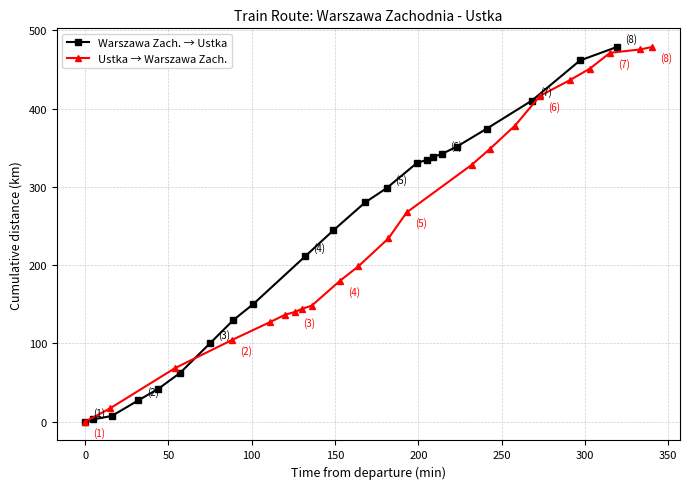

What is the value of the Warszawa Zach. → Ustka point at the 8th from the left?

130.0